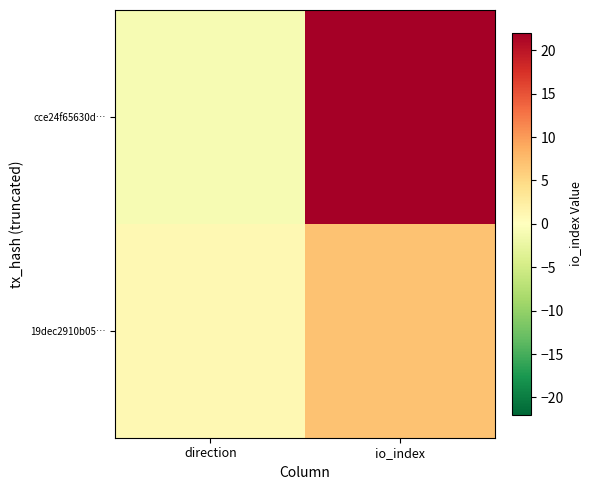

Between direction and io_index, which series saw the biggest shift?

cce24f65630d…